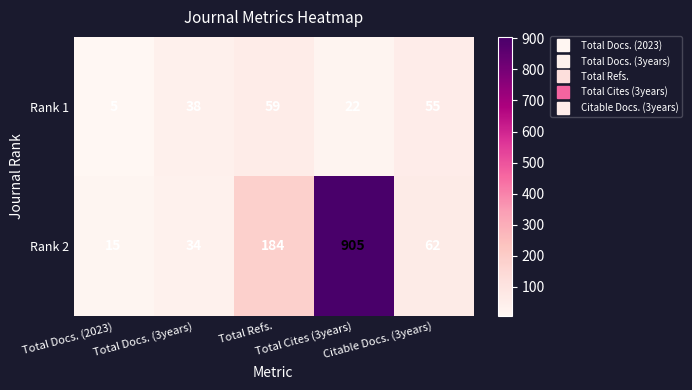

At which category does the chart reach its peak across all series?

Total Cites (3years)